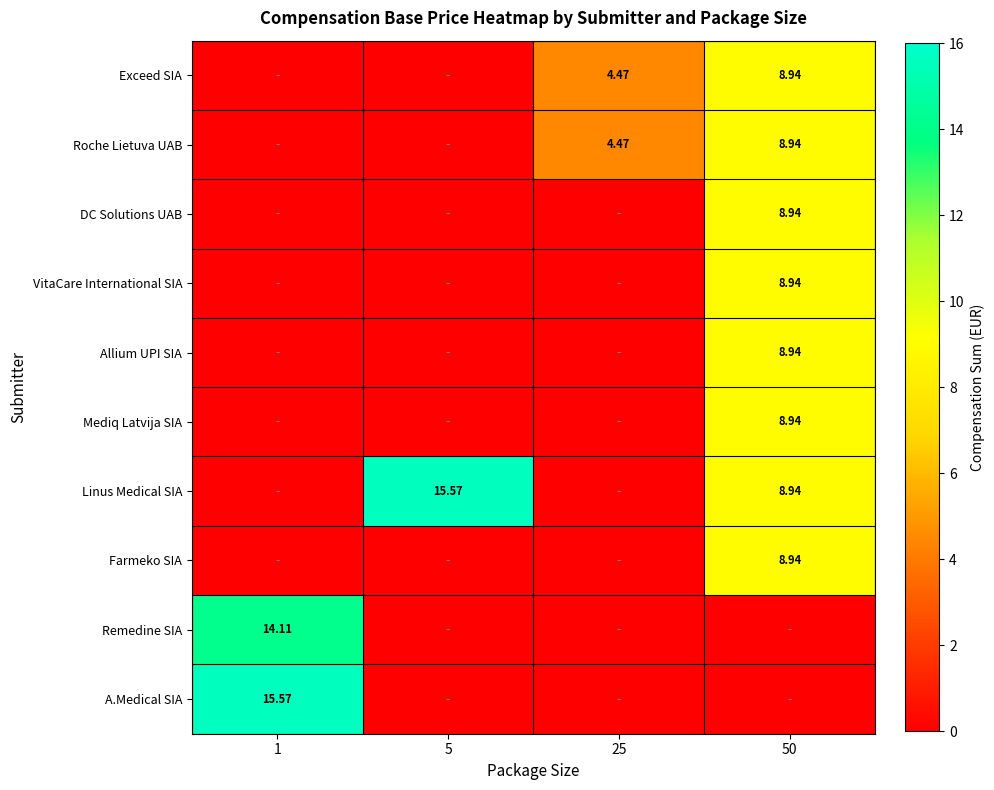

Count the VitaCare International SIA values in the range 0 to 8.

3